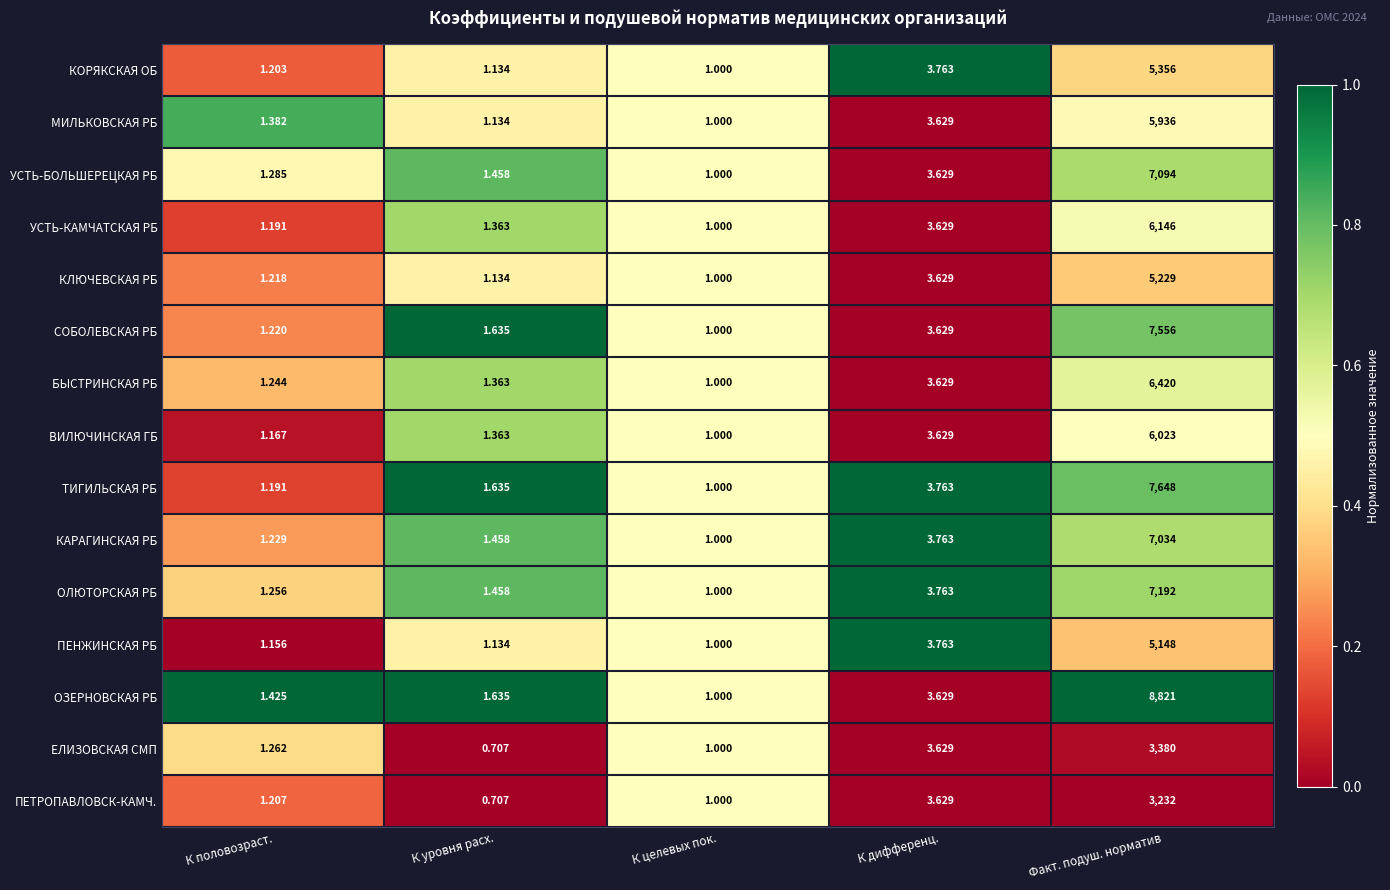

What is the total value across all series at К уровня расх.?

19.3